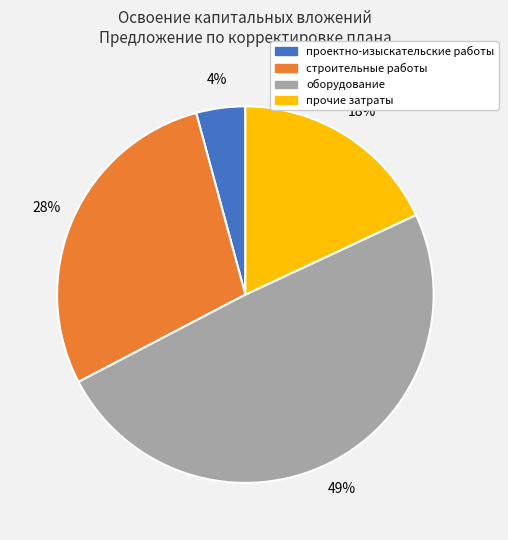

Which has a higher value, проектно-изыскательские работы or оборудование?

оборудование